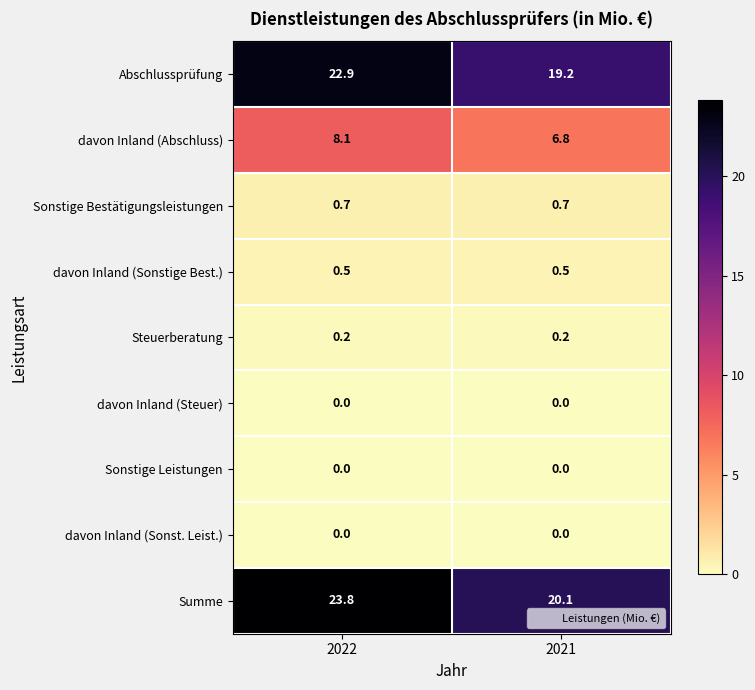

At how many categories does at least one series exceed 14?

2